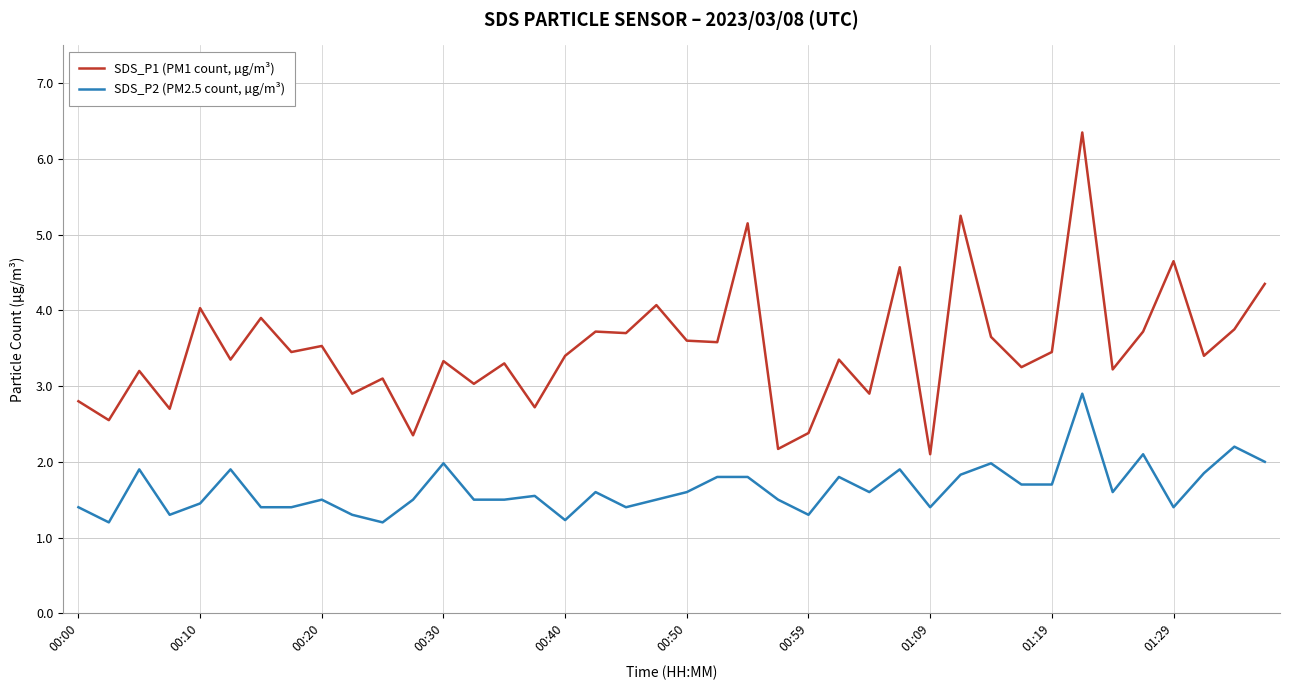

What are all the series names shown in the legend?

SDS_P1 (PM1 count, µg/m³), SDS_P2 (PM2.5 count, µg/m³)